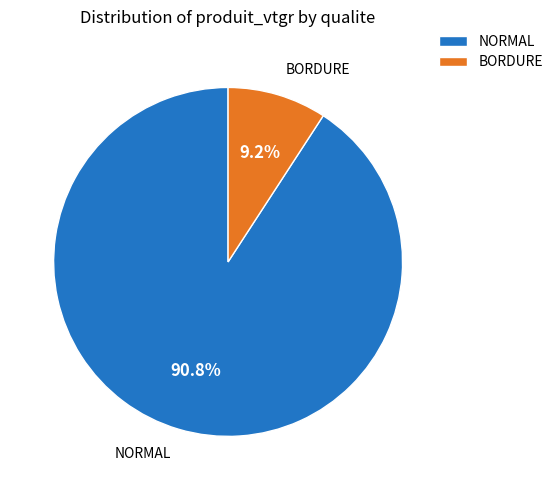

Does NORMAL represent more than half of the total?

Yes